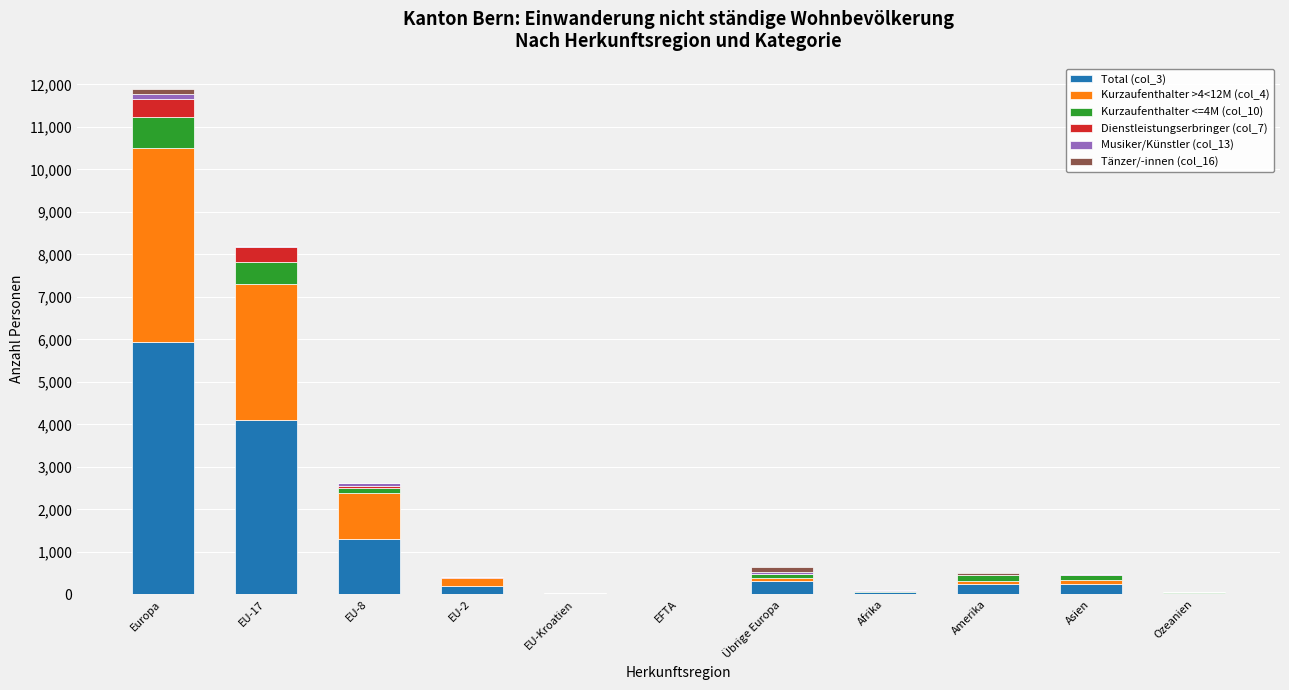

At which label does Total (col_3) reach its peak?

Europa